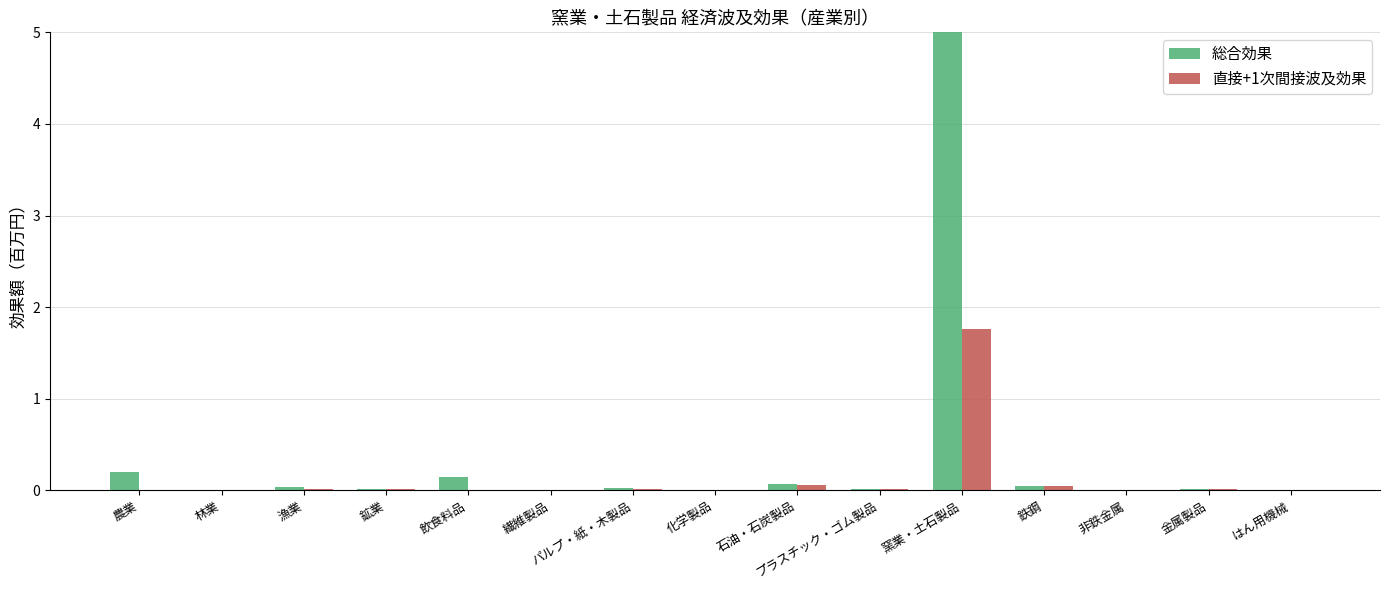

List the labels in order of 総合効果 value, largest first.

窯業・土石製品, 農業, 飲食料品, 石油・石炭製品, 鉄鋼, 漁業, パルプ・紙・木製品, 金属製品, プラスチック・ゴム製品, 鉱業, 非鉄金属, はん用機械, 林業, 繊維製品, 化学製品